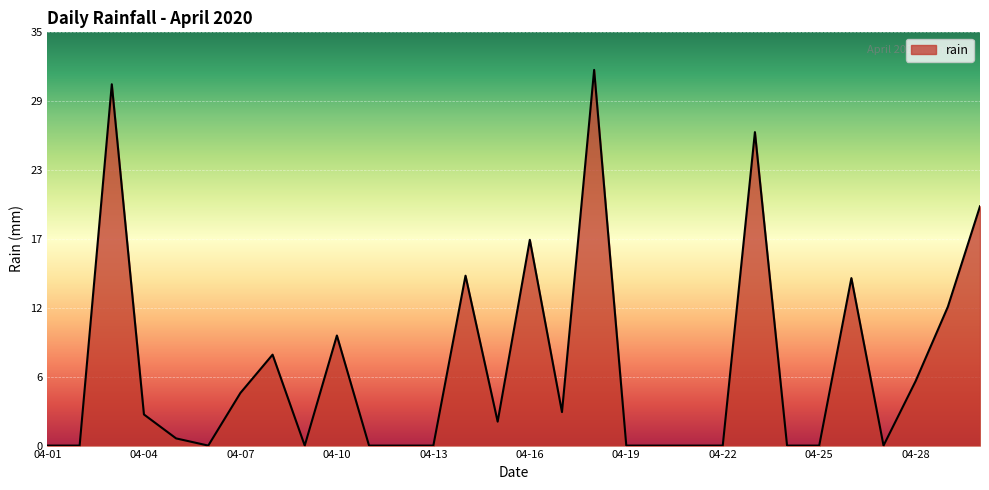

What is the difference between the maximum and minimum values?

31.4